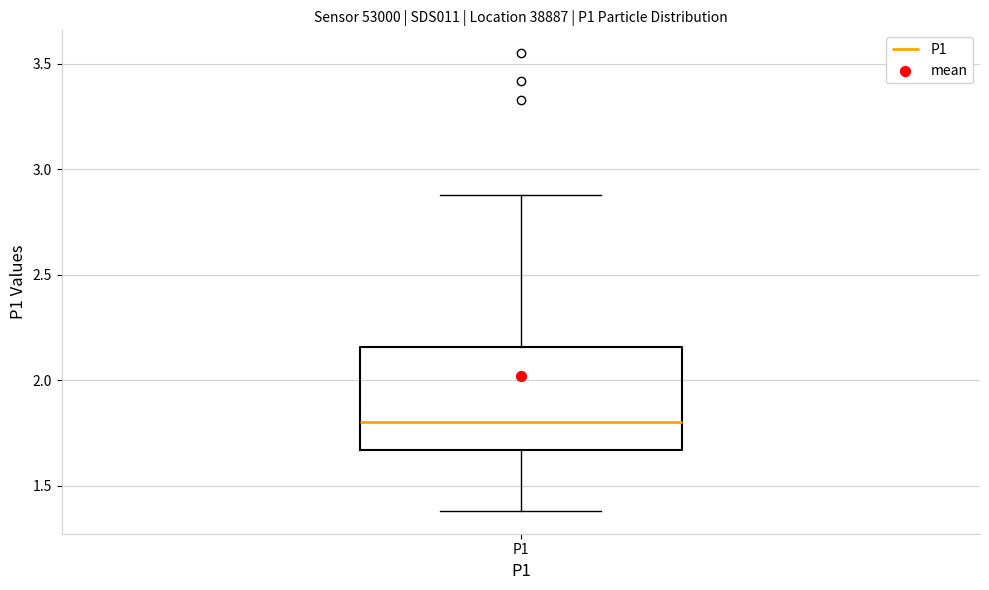

Where does the lower whisker of the box for P1 end on the y-axis? The values are not printed on the chart, so give them approximately, as read against the axis.

1.40